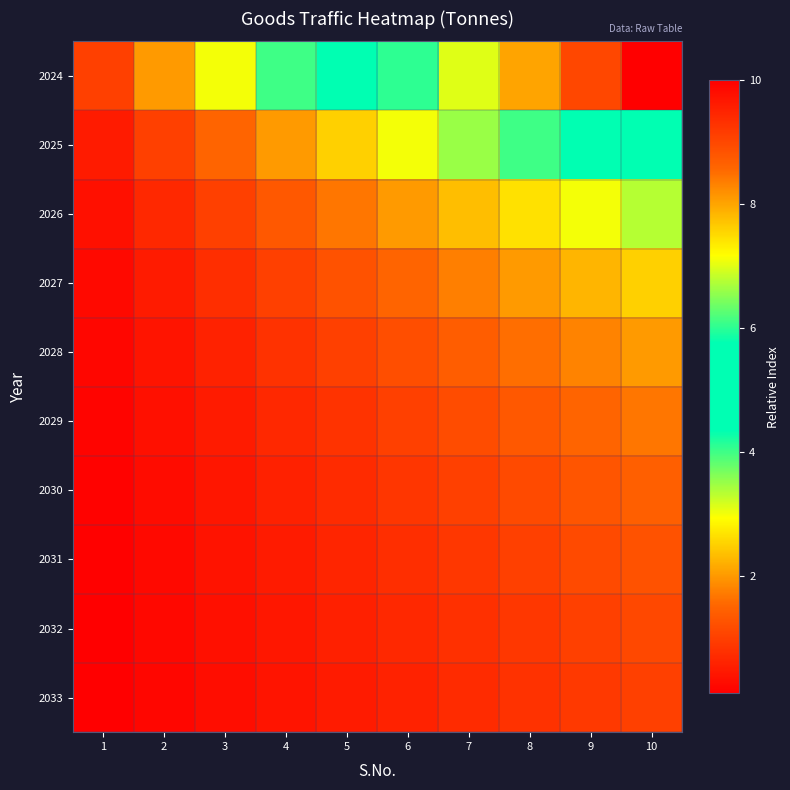

Reading left to right, extract all data points from this chart.

2024: 1=1.0	2=2.0	3=3.0	4=4.0	5=5.0	6=6.0	7=7.0	8=8.0	9=9.0	10=10.0
2025: 1=0.5	2=1.0	3=1.5	4=2.0	5=2.5	6=3.0	7=3.5	8=4.0	9=4.5	10=5.0
2026: 1=0.3	2=0.7	3=1.0	4=1.3	5=1.7	6=2.0	7=2.3	8=2.7	9=3.0	10=3.3
2027: 1=0.2	2=0.5	3=0.8	4=1.0	5=1.2	6=1.5	7=1.8	8=2.0	9=2.2	10=2.5
2028: 1=0.2	2=0.4	3=0.6	4=0.8	5=1.0	6=1.2	7=1.4	8=1.6	9=1.8	10=2.0
2029: 1=0.2	2=0.3	3=0.5	4=0.7	5=0.8	6=1.0	7=1.2	8=1.3	9=1.5	10=1.7
2030: 1=0.1	2=0.3	3=0.4	4=0.6	5=0.7	6=0.9	7=1.0	8=1.1	9=1.3	10=1.4
2031: 1=0.1	2=0.2	3=0.4	4=0.5	5=0.6	6=0.8	7=0.9	8=1.0	9=1.1	10=1.2
2032: 1=0.1	2=0.2	3=0.3	4=0.4	5=0.6	6=0.7	7=0.8	8=0.9	9=1.0	10=1.1
2033: 1=0.1	2=0.2	3=0.3	4=0.4	5=0.5	6=0.6	7=0.7	8=0.8	9=0.9	10=1.0